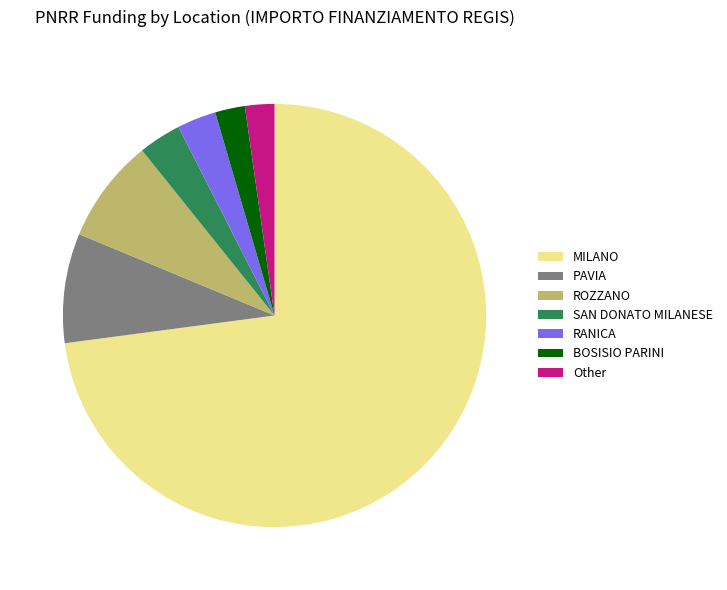

Which slice represents more than half of the pie?

MILANO